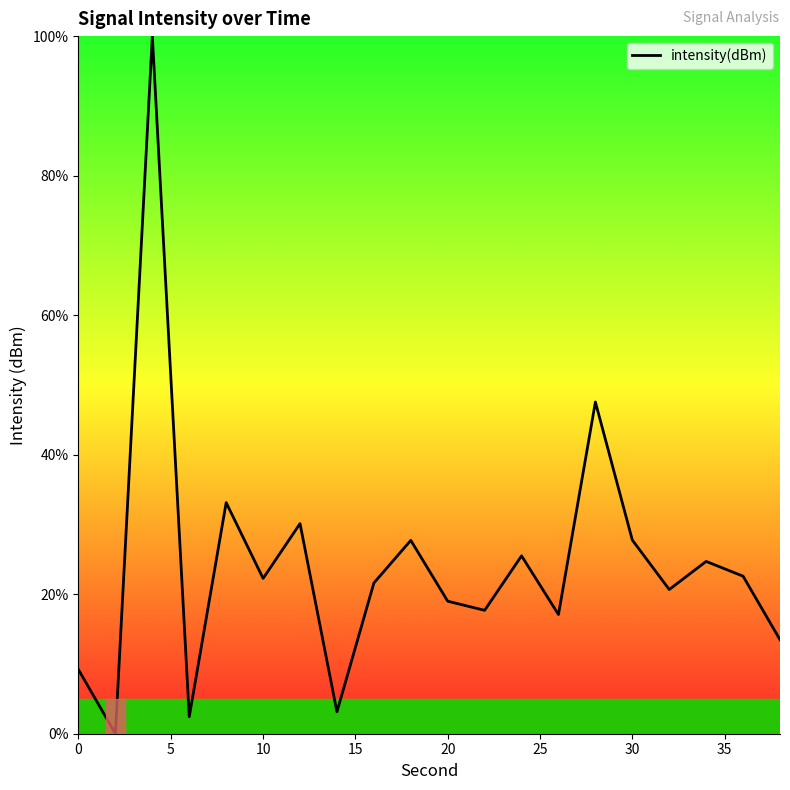

What is the greatest value displayed?

100.0